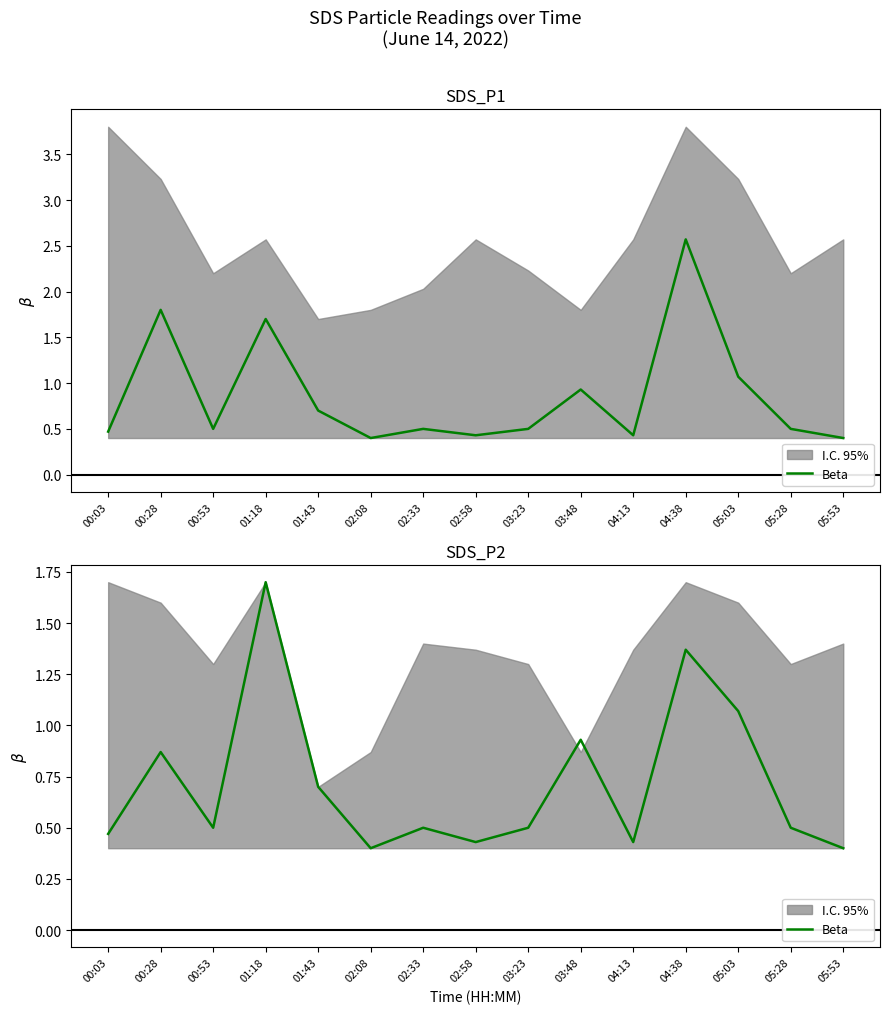

Which label corresponds to the smallest value in the chart?

02:08